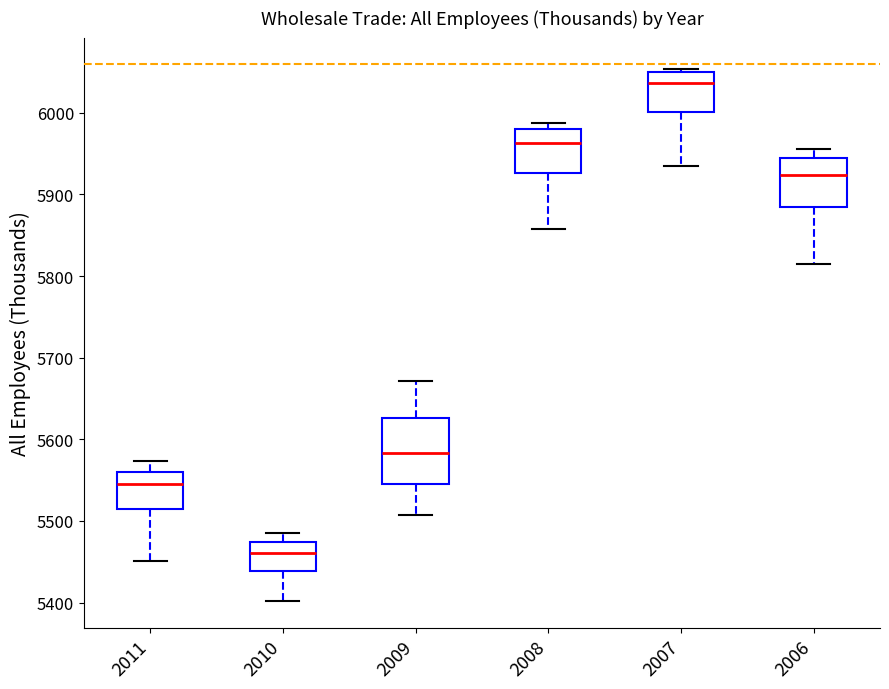

Where is the lower edge of the box at x = 2010 on the y-axis? The values are not printed on the chart, so give them approximately, as read against the axis.

5440